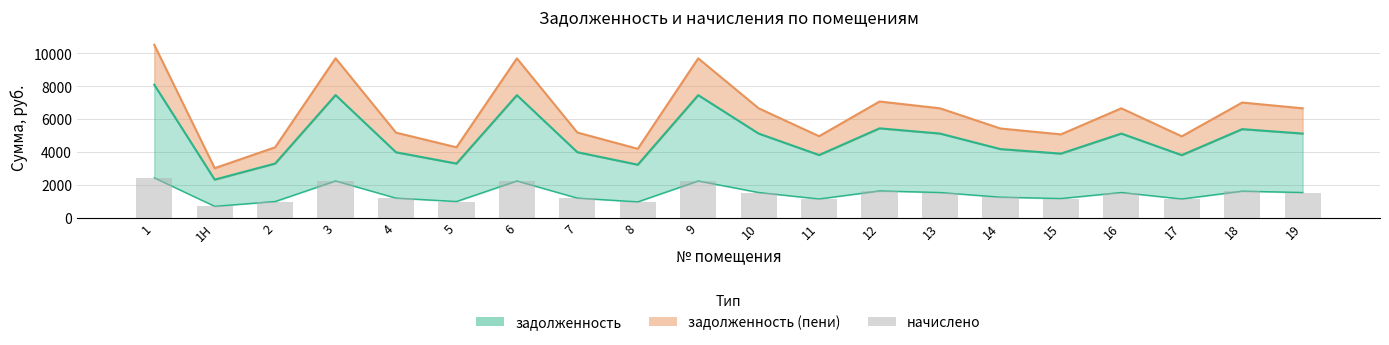

What is the average value?

1465.0